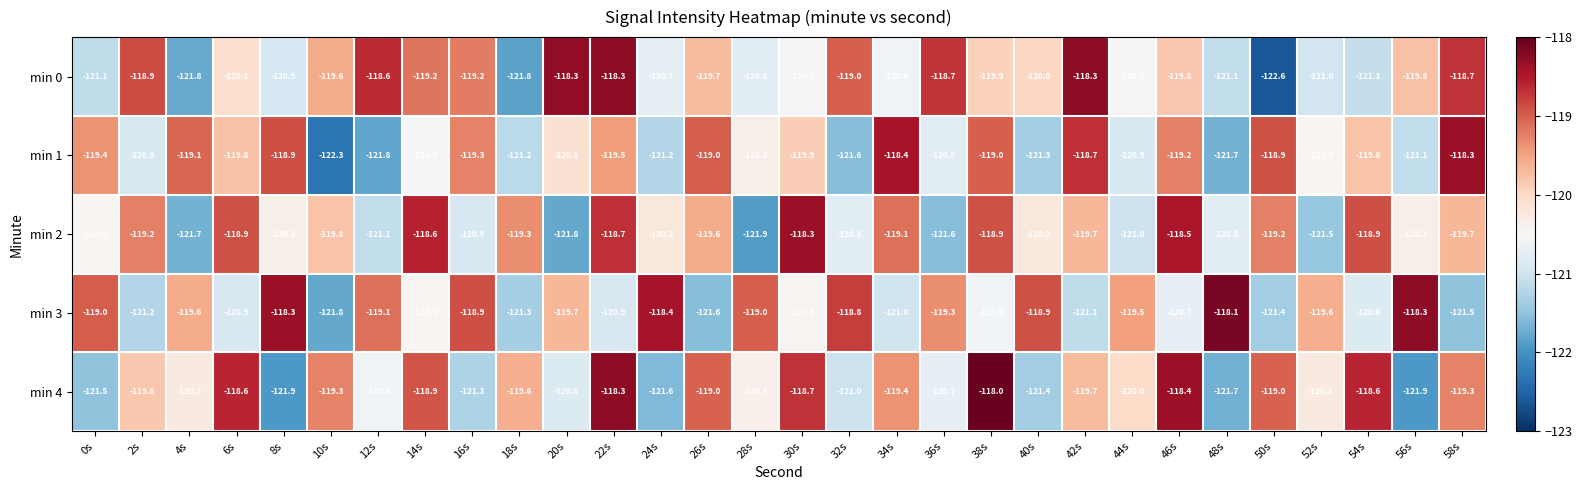

Which category has the lowest value in the min 0 series?

50s